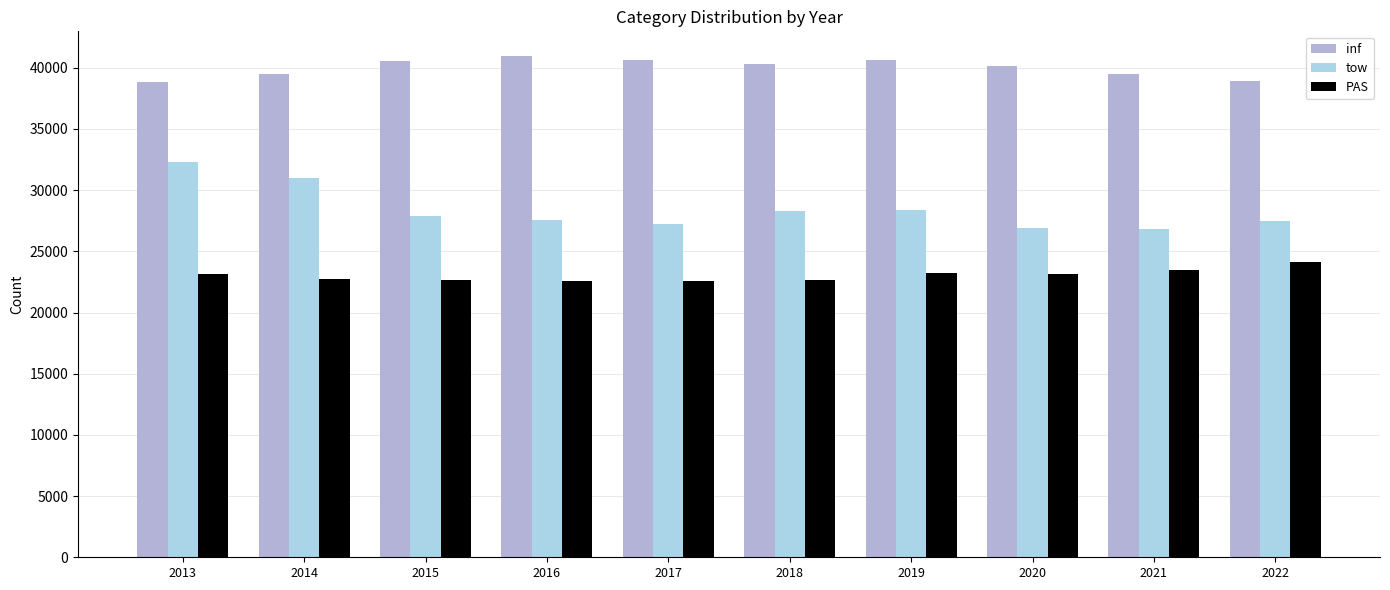

What is the average value of the tow series?

28387